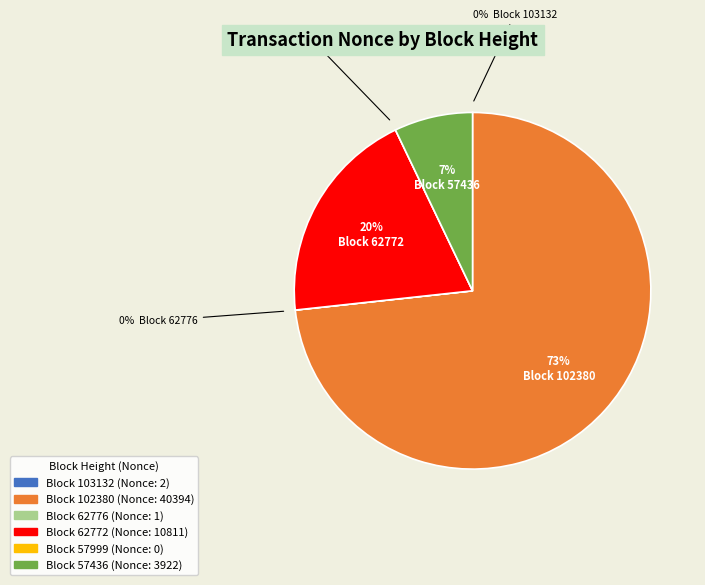

Which category has the biggest portion of the pie?

102380